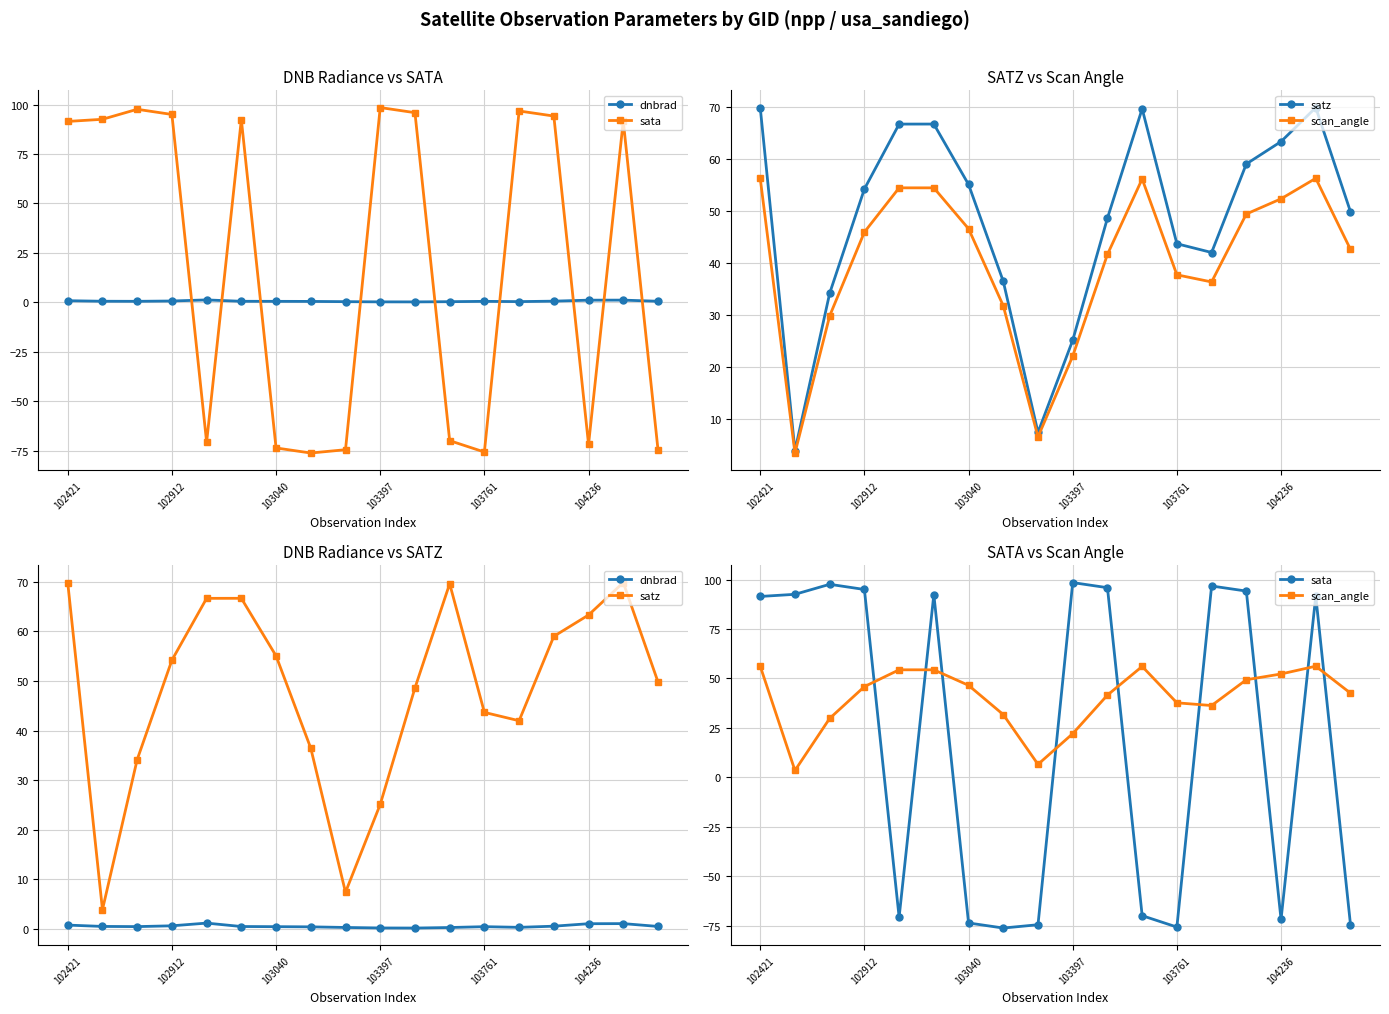

What is the label of the 14th point from the left?

13